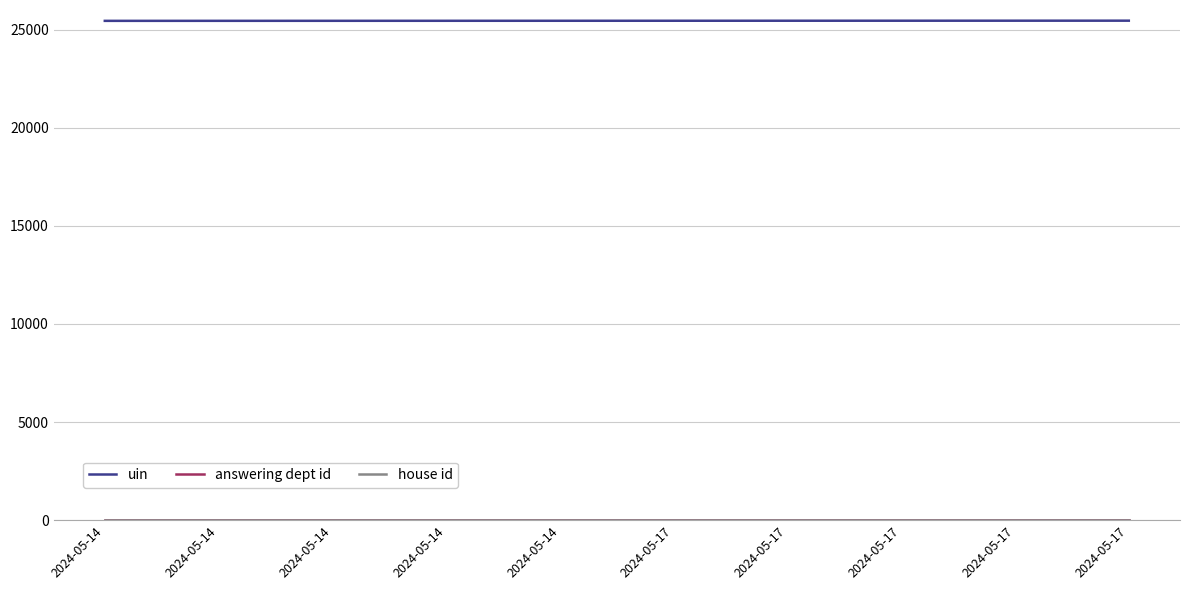

Does the chart have visible grid lines?

Yes